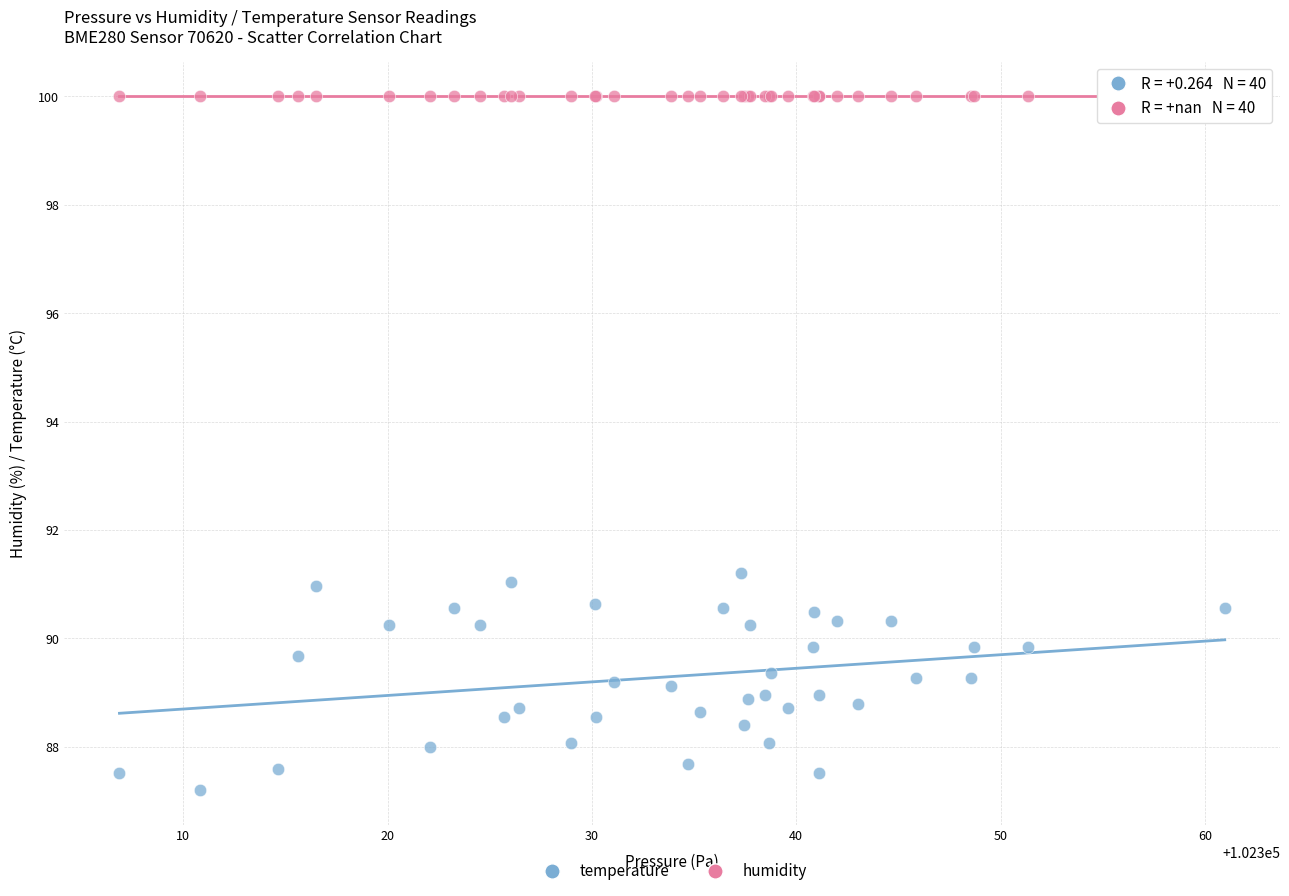

Which series reaches the minimum Y coordinate?

temperature